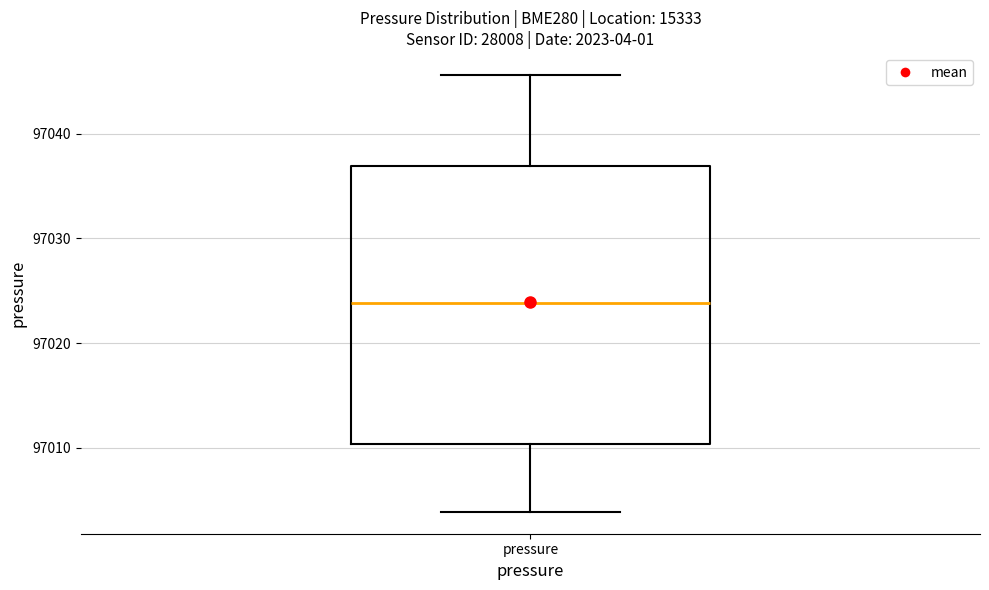

Read this box plot against the y-axis: the position of the median line, the range covered by the box, and the ends of both whiskers. The values are not printed on the chart, so give them approximately, as read against the axis.

median 97024, box 97010 to 97037, whiskers 97004 to 97046